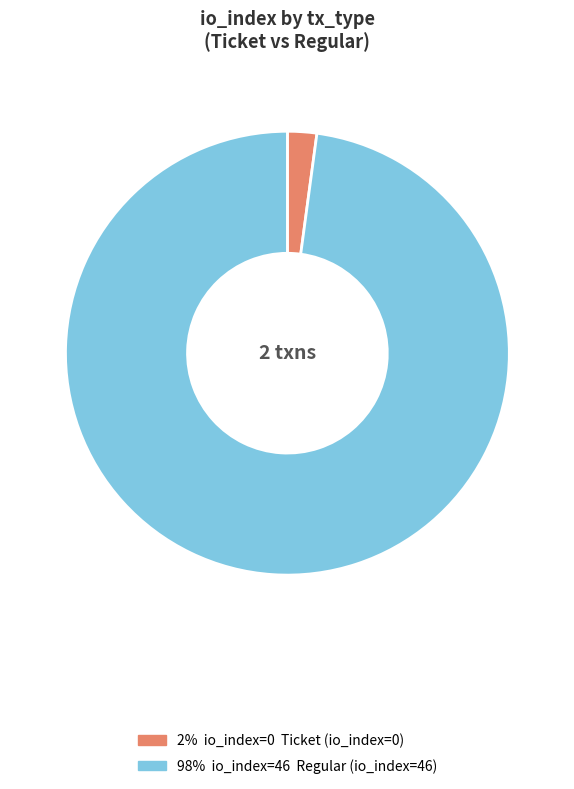

Does any single category account for the majority?

Yes